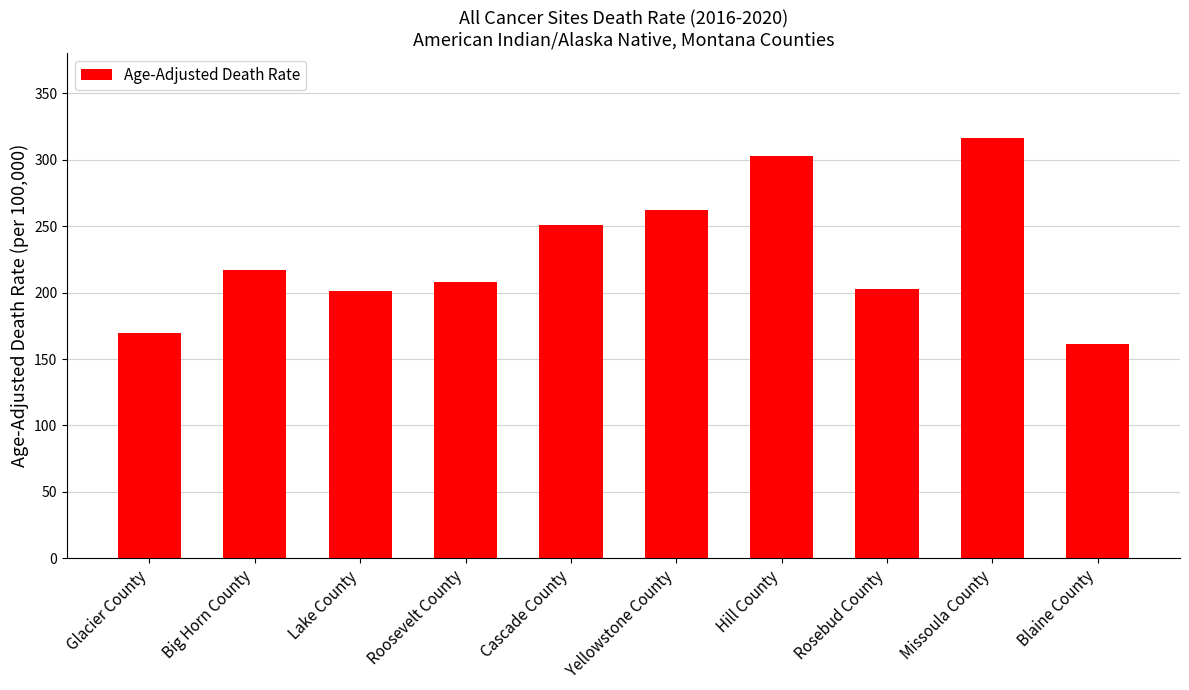

What is the difference between the maximum and minimum values?

155.2